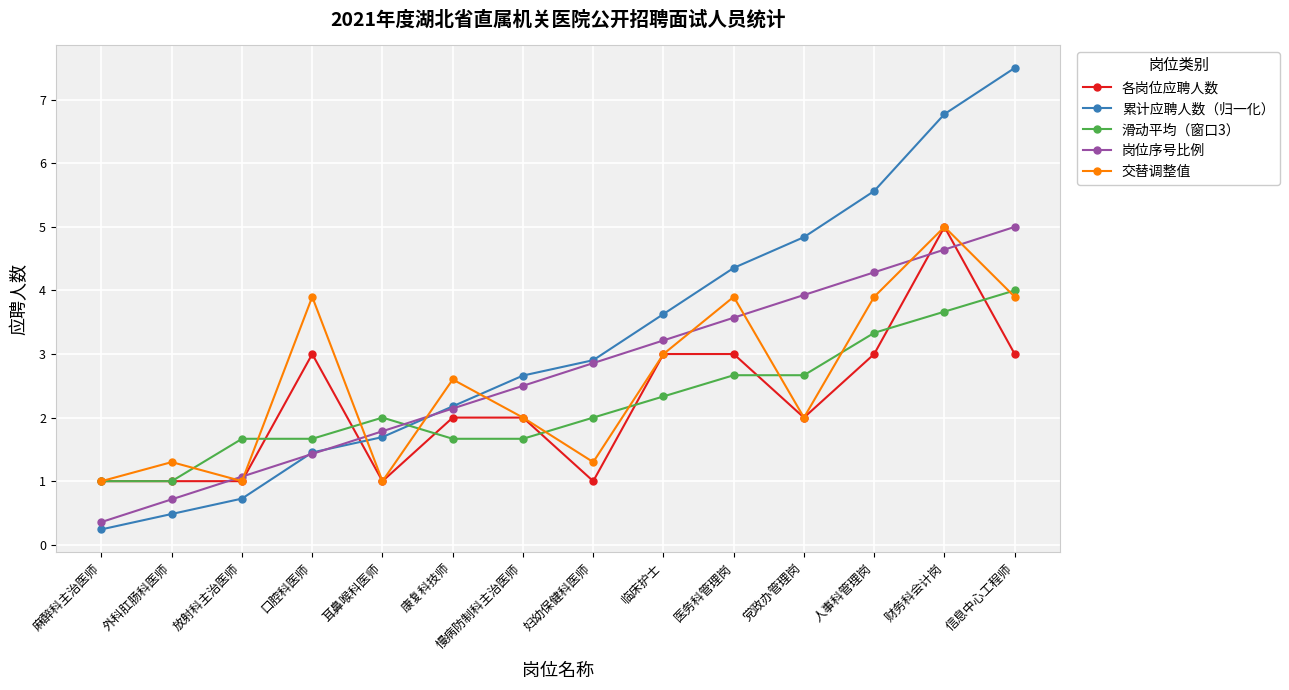

What is the spread (max minus min) of values at 临床护士?

1.3